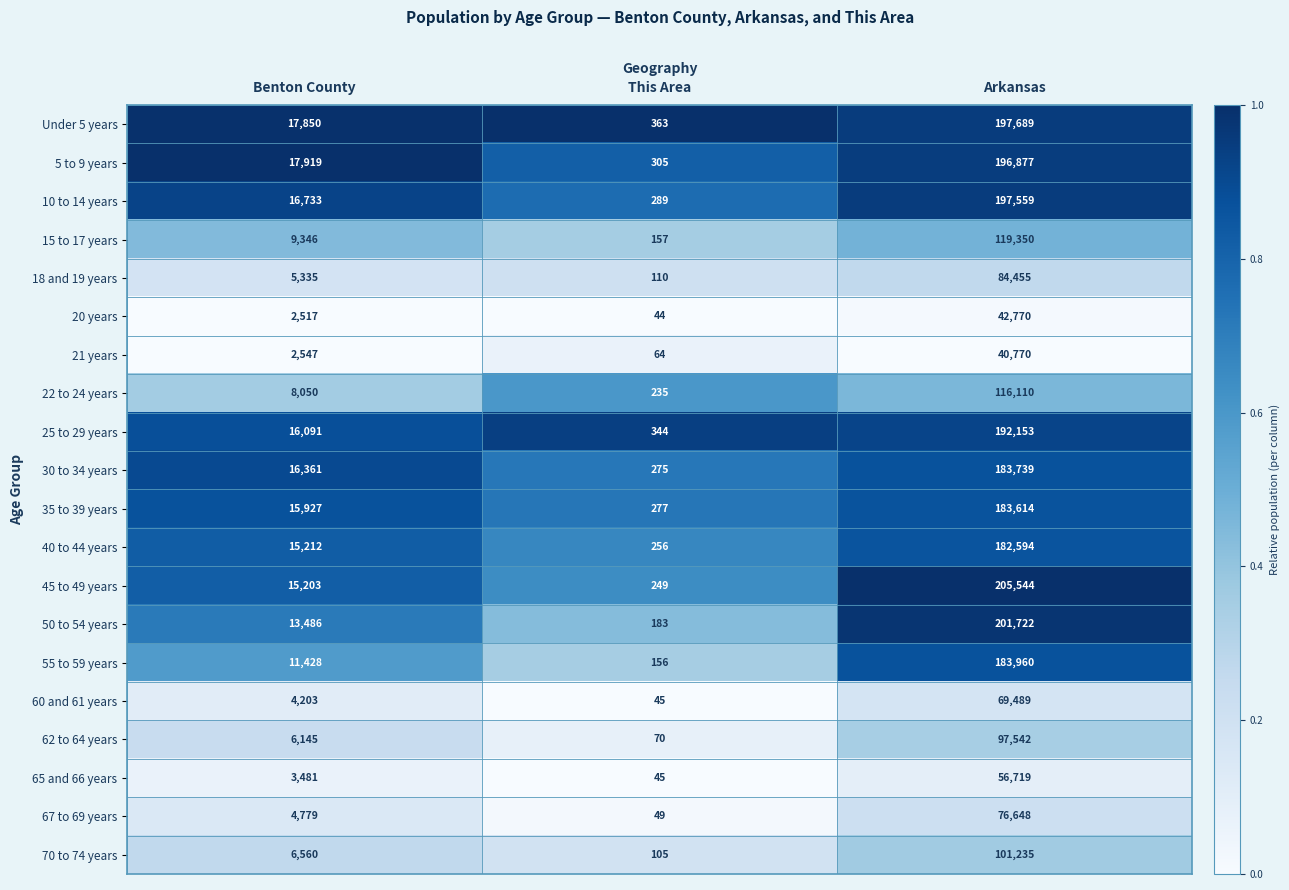

At which category is the sum across all series the highest?

Arkansas